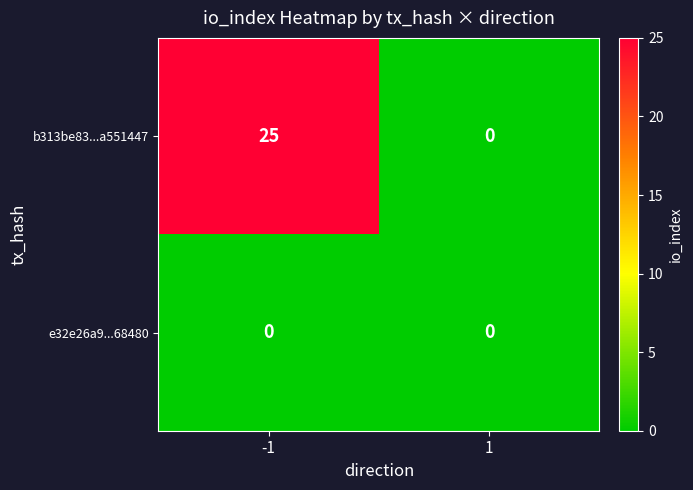

Which series changed the most between -1 and 1?

b313be83...a551447